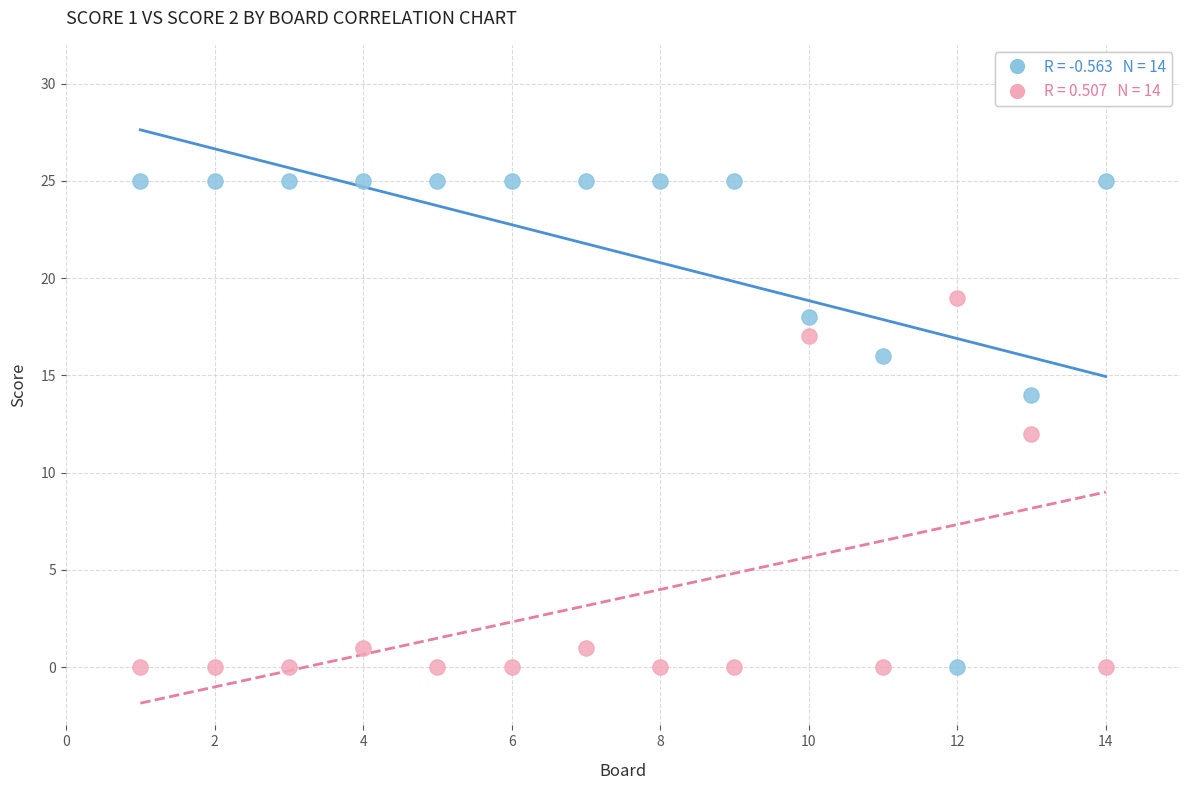

Across all data points, what is the range of X values (max minus min)?

13